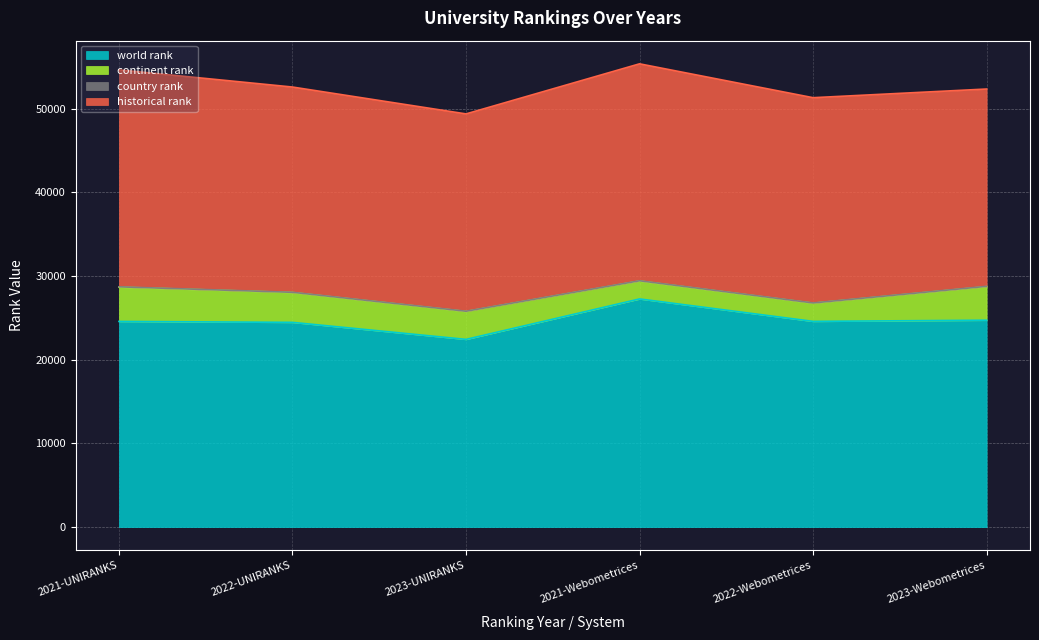

The country rank series shows 43.9 at 2022-Webometrices. True or false?

False